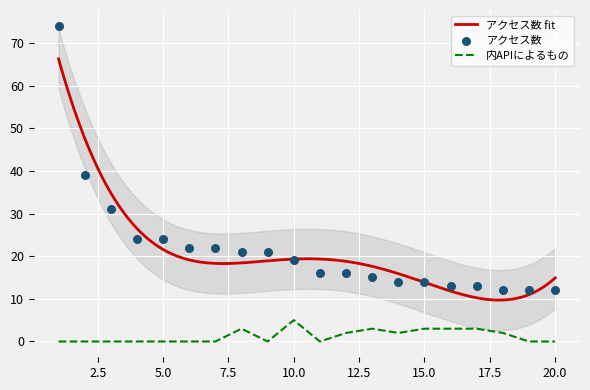

What is the total value across all series at 20?

12